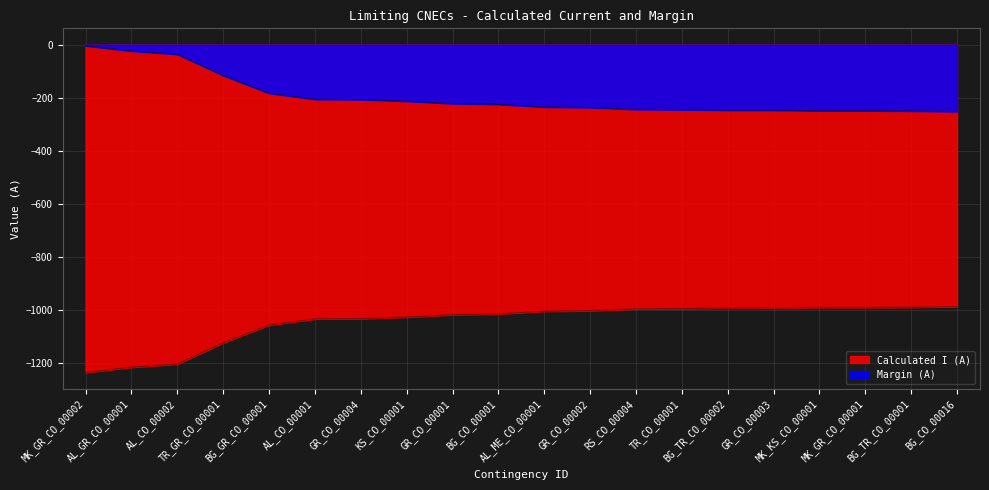

Is it true that Margin (A) equals -86 at AL_CO_00001?

False